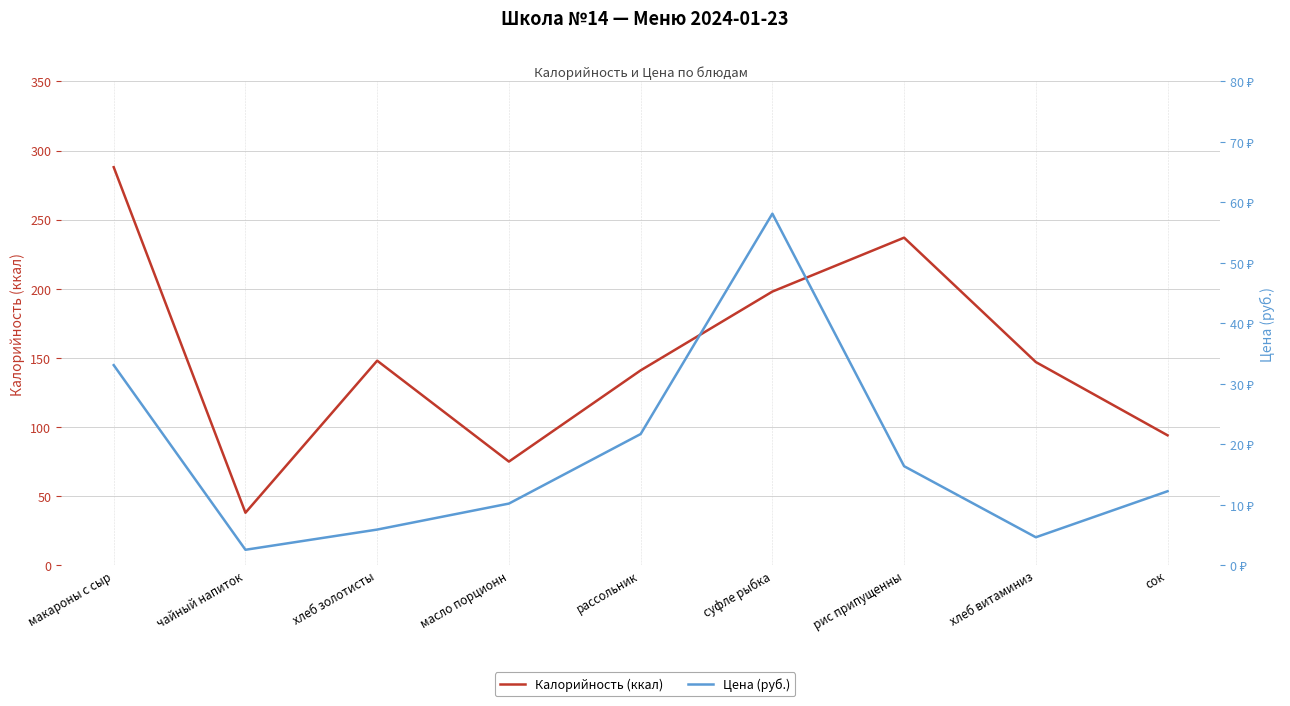

How many categories are shown in the chart?

9